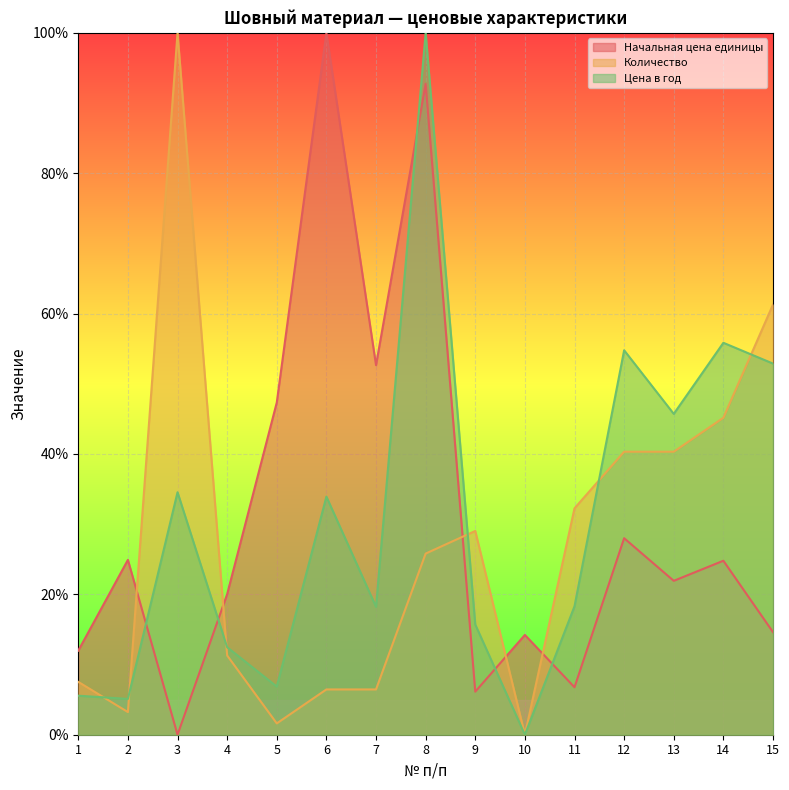

What is the sum of the Количество values at 7 and 5?

8.1